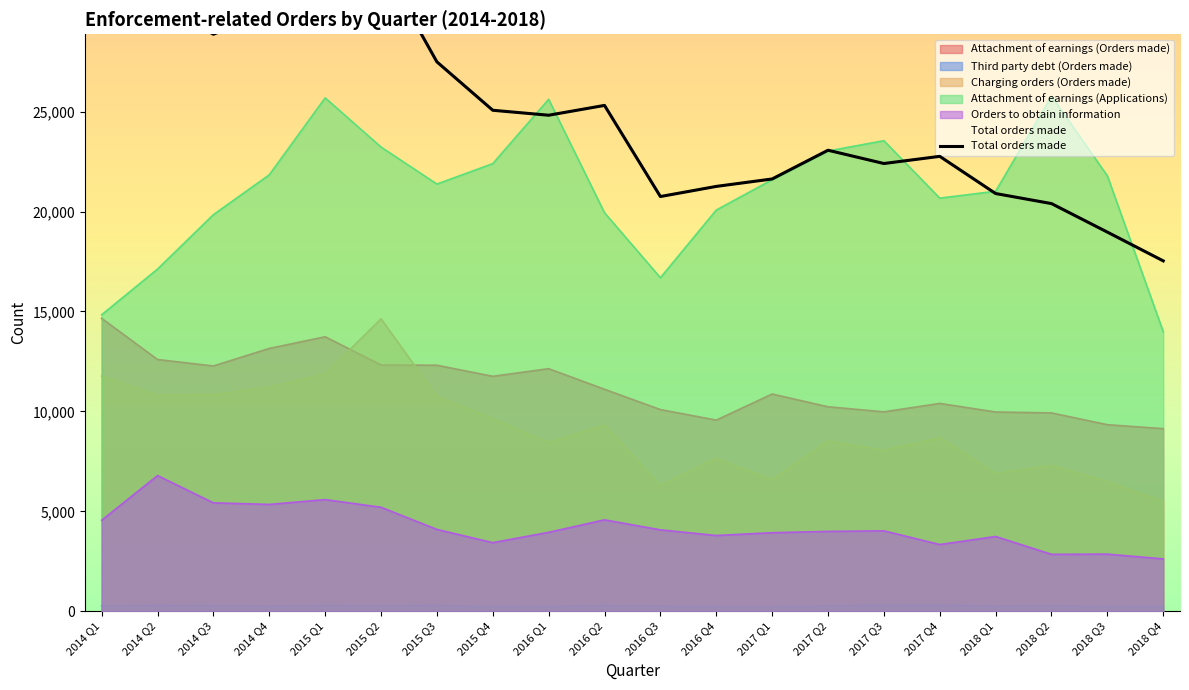

Does the chart have visible grid lines?

No